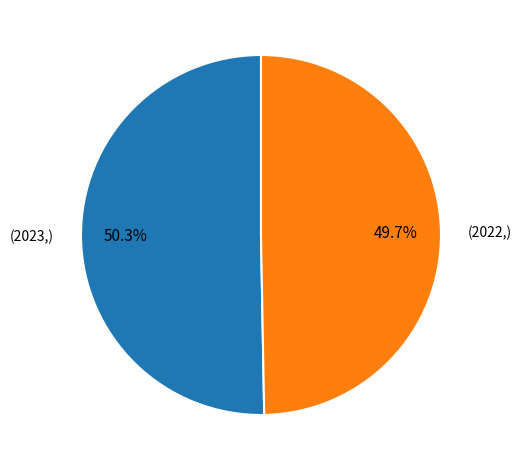

Is there a majority slice in this chart?

Yes